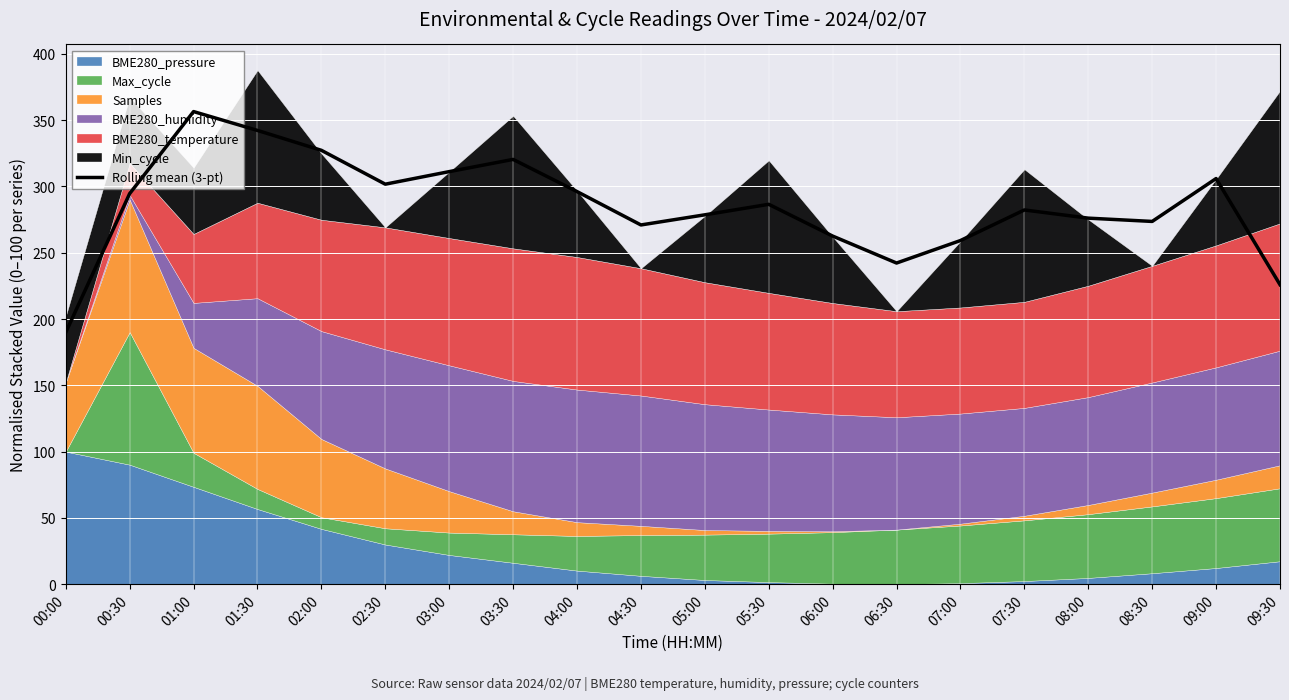

Is it true that the value at 05:00 is 278.6?

True